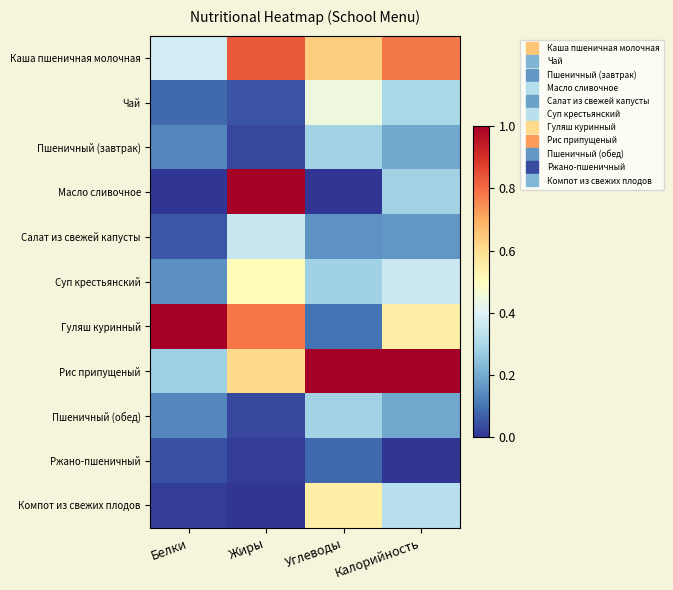

Between Жиры and Калорийность, which series saw the biggest shift?

Масло сливочное